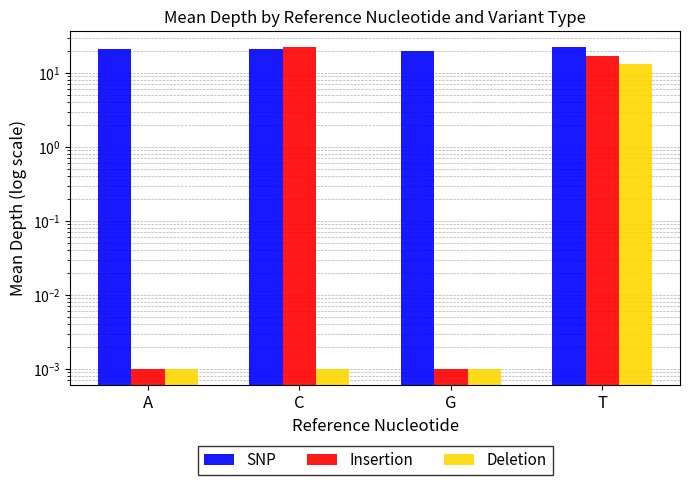

The value of SNP at A is 21.3. True or false?

True